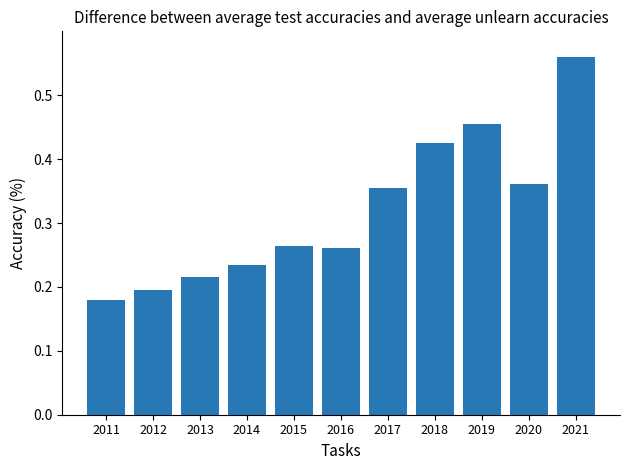

At which label is the value closest to 0?

2011